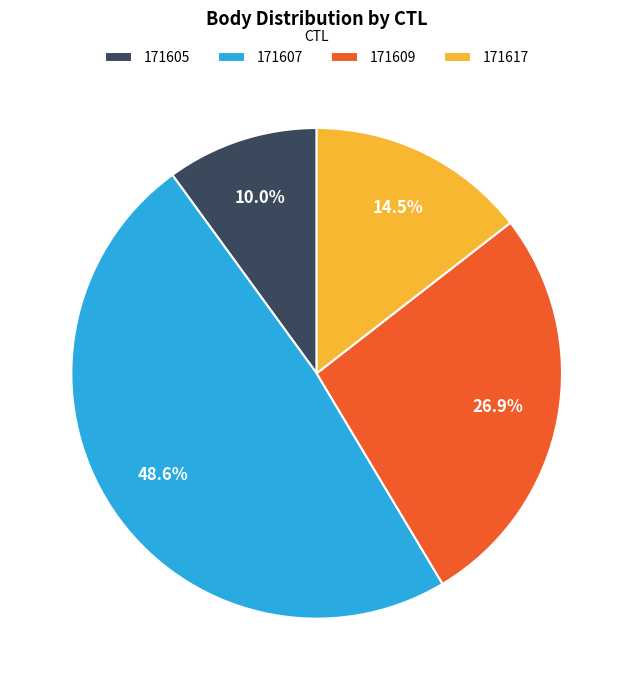

What is the ratio of the value at 171605 to the value at 171609?

0.4